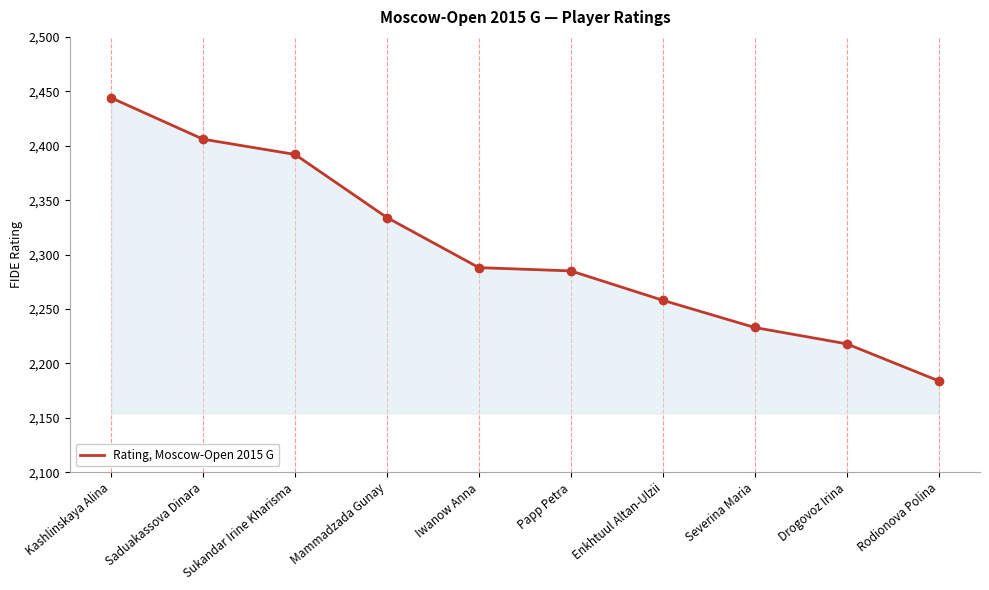

What is the approximate value at Severina Maria, to the nearest 50?

2250